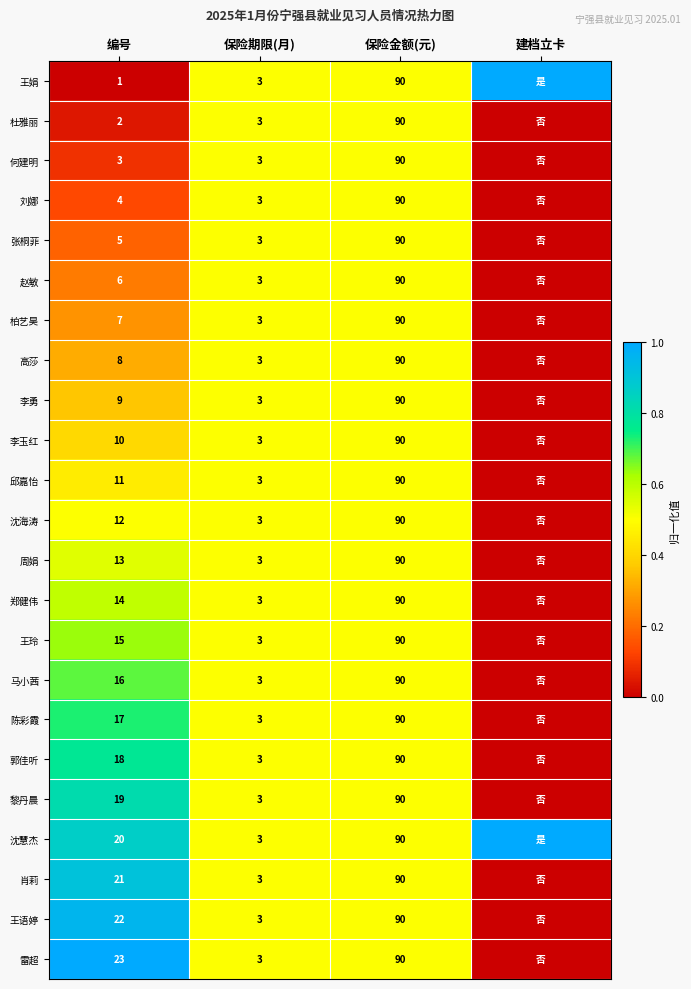

What is the difference between the highest and lowest values at 编号?

22